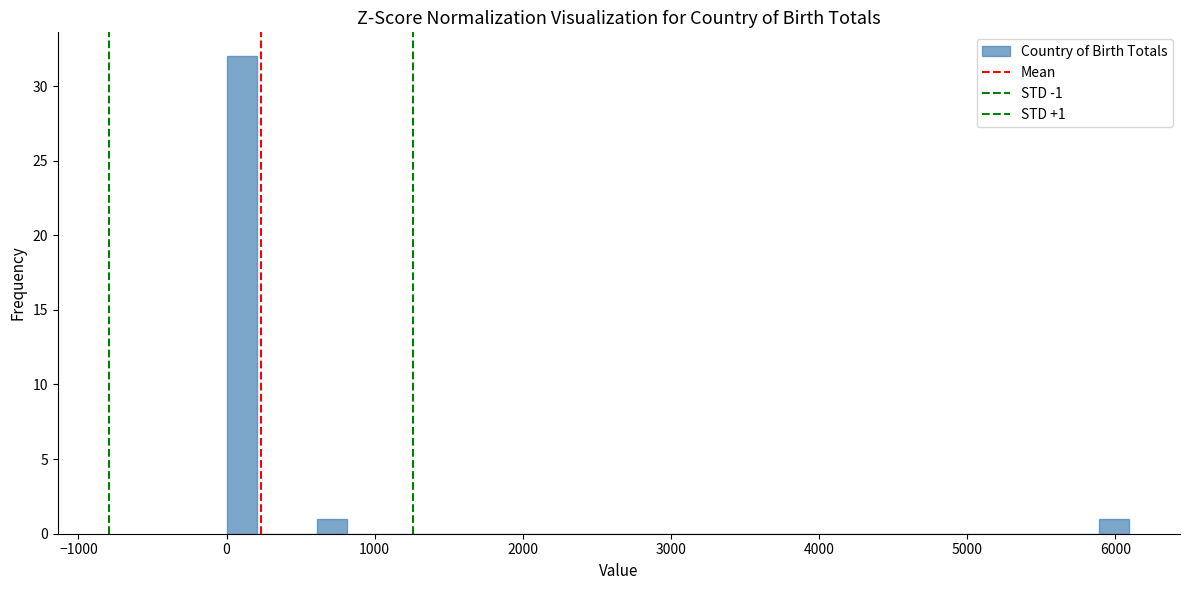

Around what value on the x-axis is the tallest bar? Give the approximate position of its centre, as read against the axis.

100